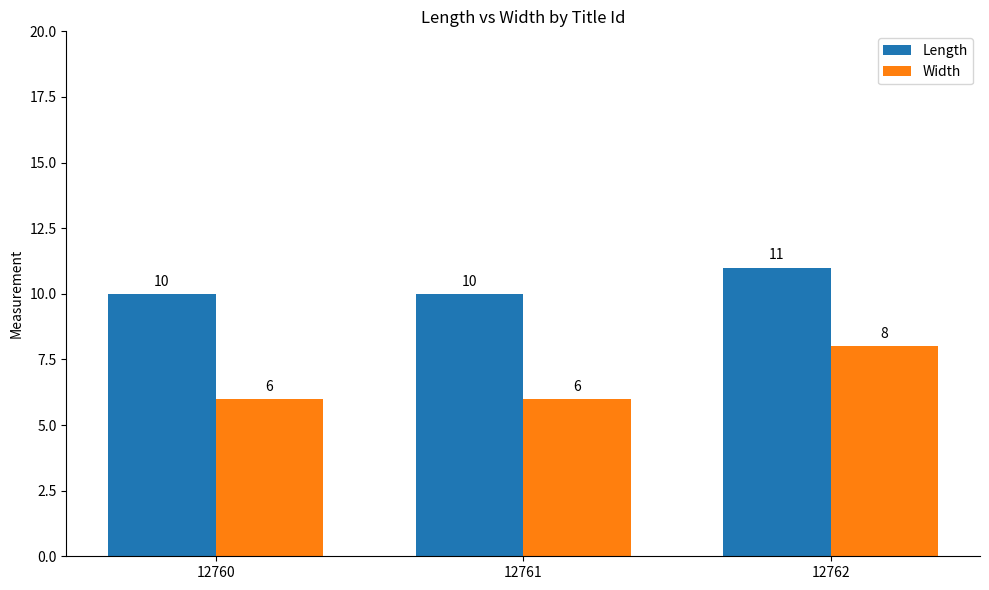

What is the approximate value of Length at 12761?

10